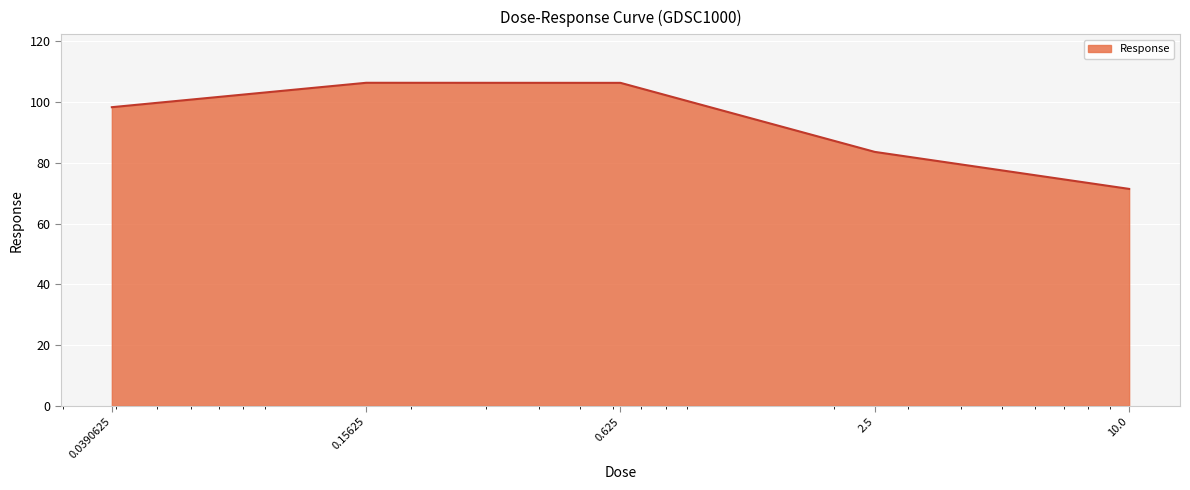

True or false: the data has more than 2 interior local peaks.

False